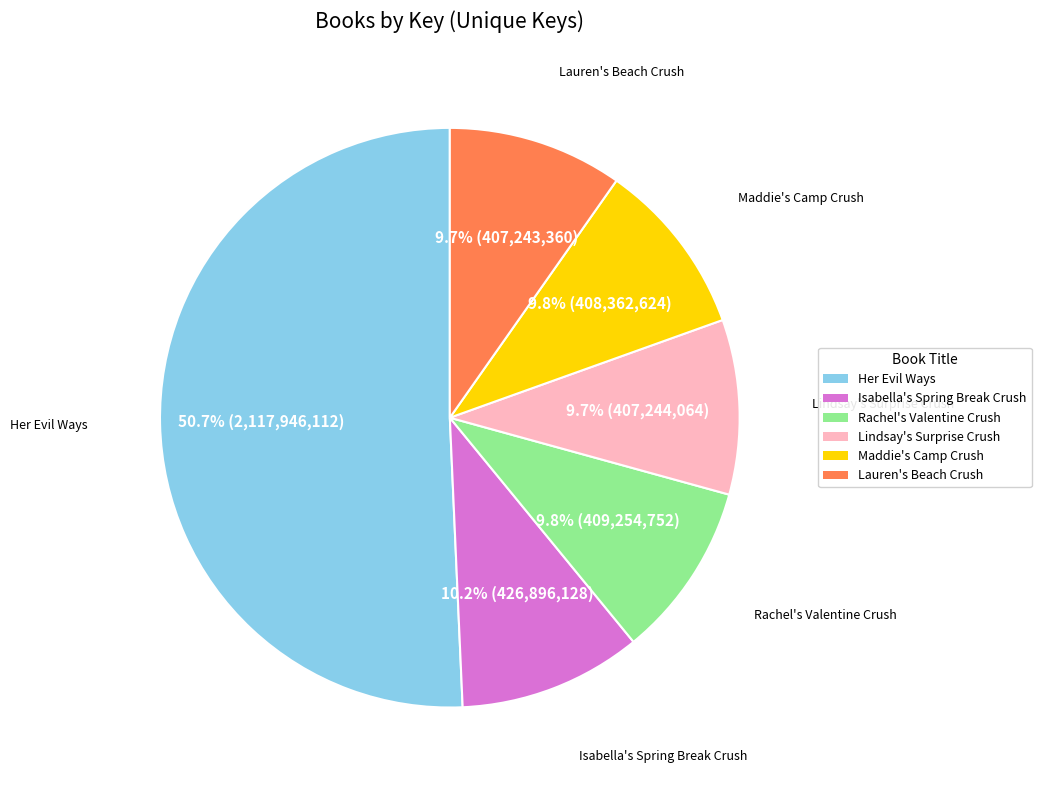

Combined, do Maddie's Camp Crush and Lauren's Beach Crush account for over 50%?

No